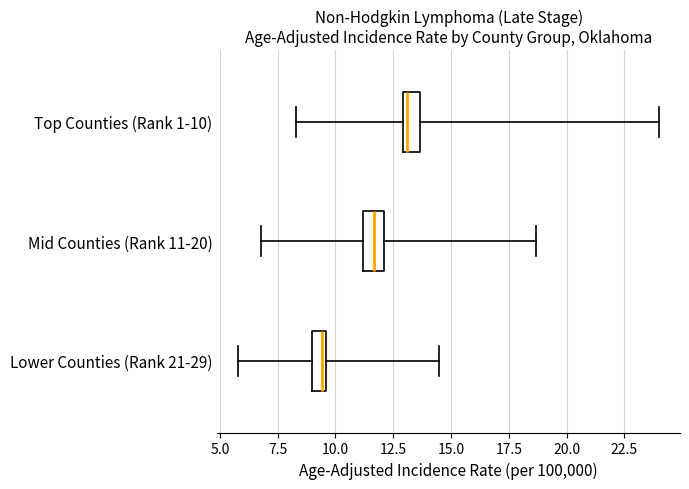

Which box has the furthest to the right median line?

Top Counties (Rank 1-10)